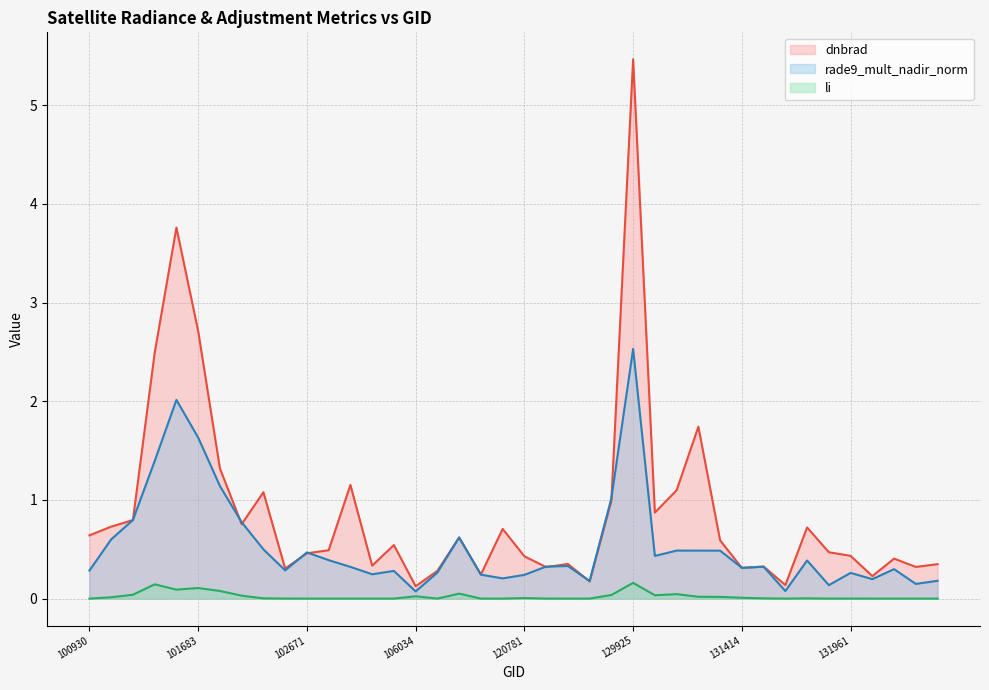

The dnbrad (line) series shows 0.3 at 9. True or false?

True